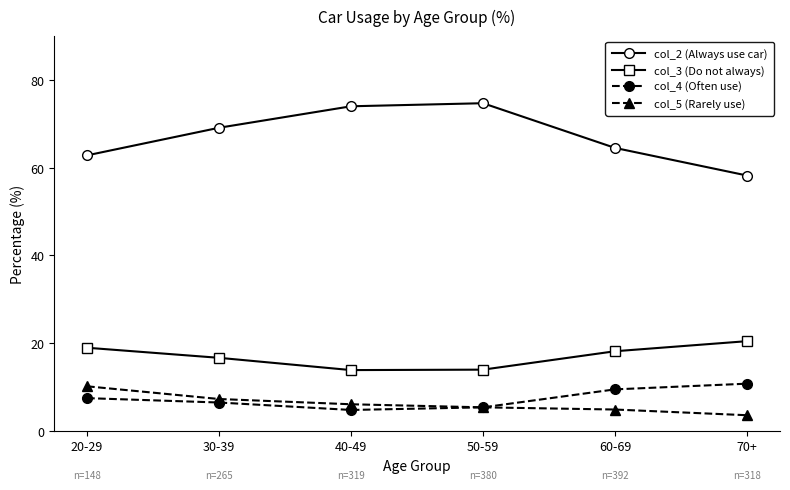

What is the difference between the highest and lowest values at 60-69?

59.7